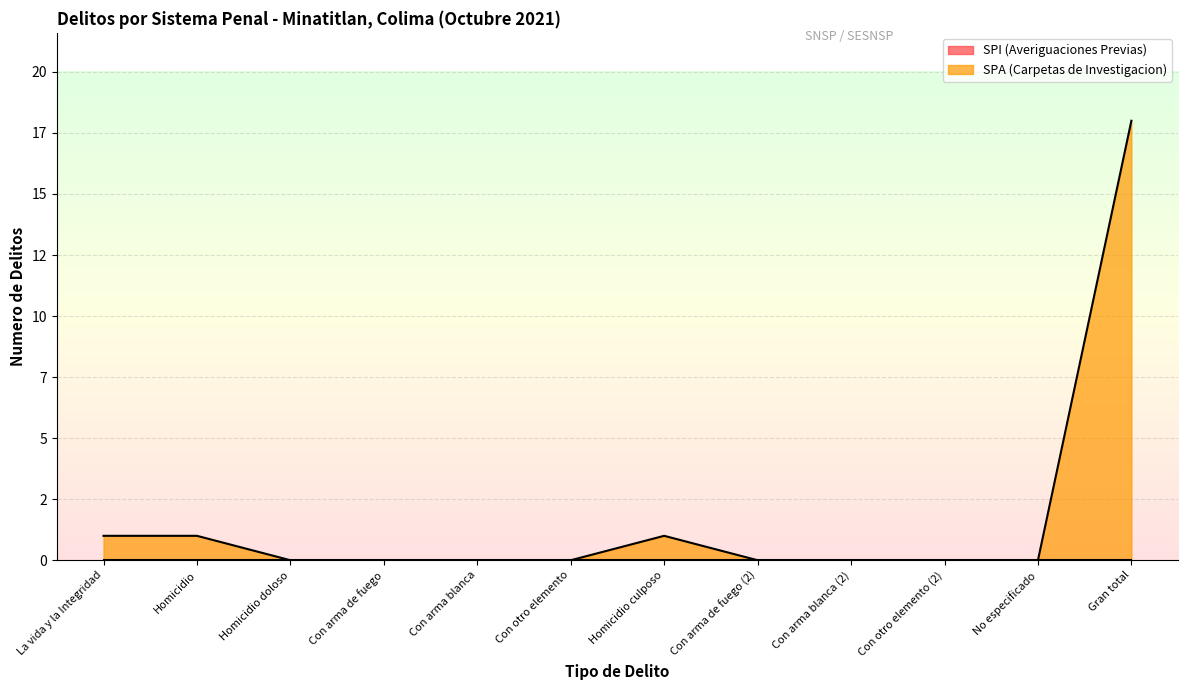

List the labels in order of value, smallest first.

Homicidio doloso, Con arma de fuego, Con arma blanca, Con otro elemento, Con arma de fuego (2), Con arma blanca (2), Con otro elemento (2), No especificado, La vida y la Integridad, Homicidio, Homicidio culposo, Gran total